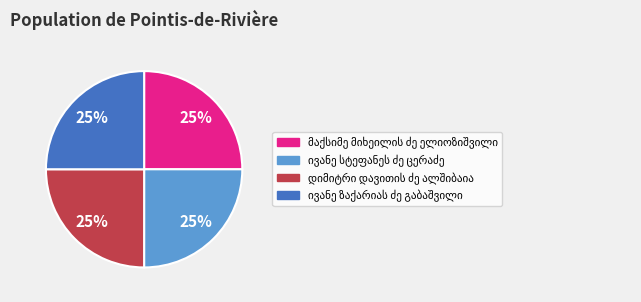

To the nearest percent, what is the average slice percentage?

25%